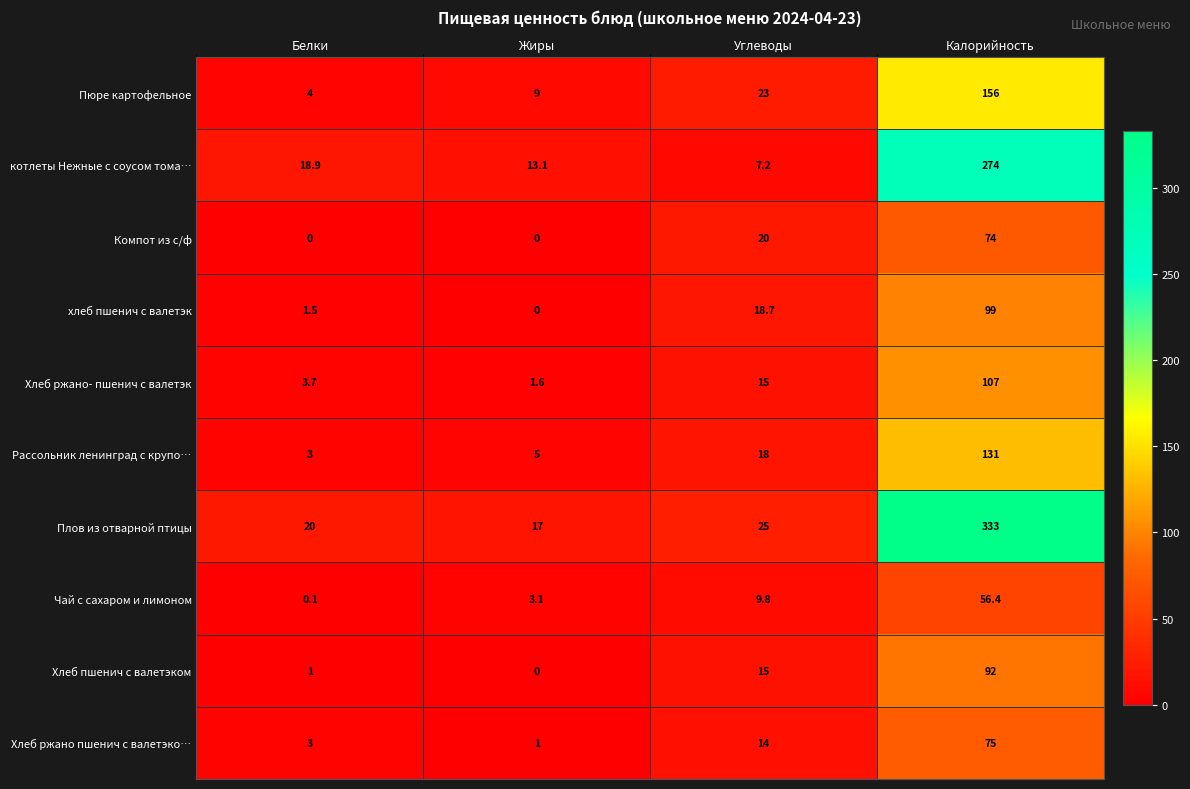

At which category is the sum across all series the highest?

Калорийность